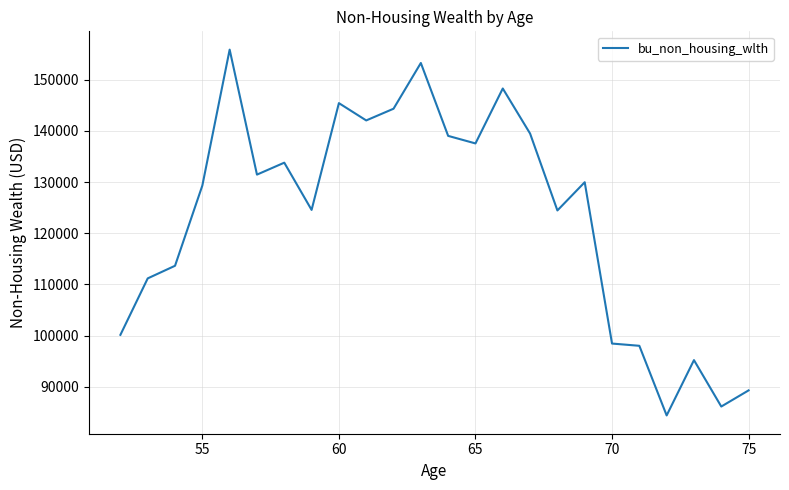

What is the greatest value displayed?

155867.4